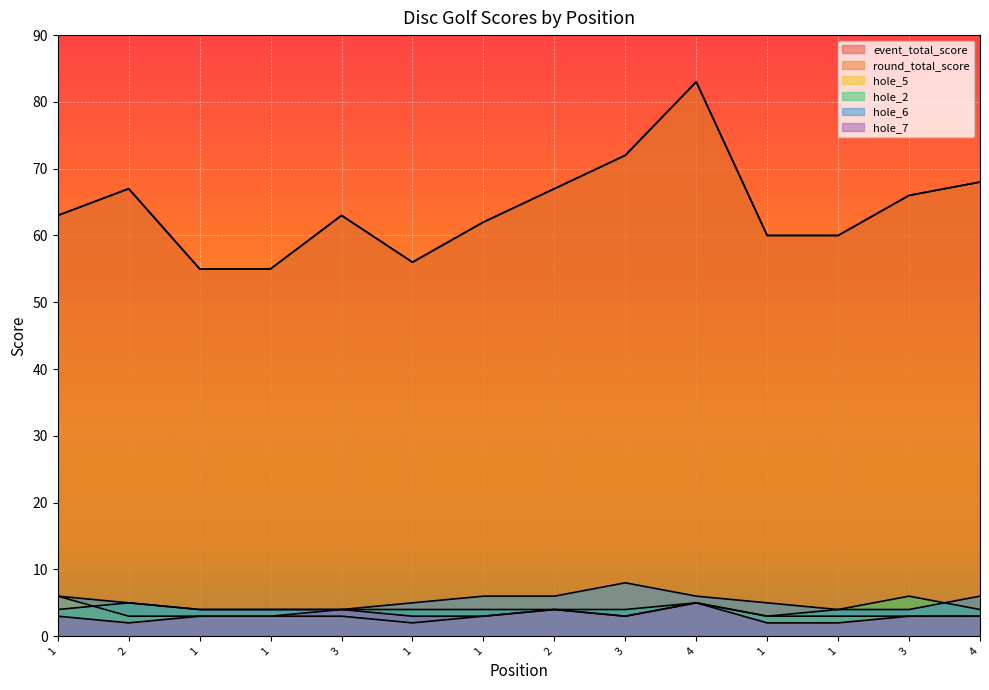

Reading left to right, extract all data points from this chart.

event_total_score: 1=63	2=67	1=55	1=55	3=63	1=56	1=62	2=67	3=72	4=83	1=60	1=60	3=66	4=68
round_total_score: 1=63	2=67	1=55	1=55	3=63	1=56	1=62	2=67	3=72	4=83	1=60	1=60	3=66	4=68
hole_5: 1=6	2=3	1=3	1=3	3=3	1=2	1=3	2=4	3=3	4=5	1=3	1=3	3=3	4=3
hole_2: 1=4	2=5	1=4	1=4	3=4	1=4	1=4	2=4	3=4	4=5	1=3	1=4	3=6	4=4
hole_6: 1=6	2=5	1=4	1=4	3=4	1=5	1=6	2=6	3=8	4=6	1=5	1=4	3=4	4=6
hole_7: 1=3	2=2	1=3	1=3	3=4	1=3	1=3	2=4	3=3	4=5	1=2	1=2	3=3	4=3